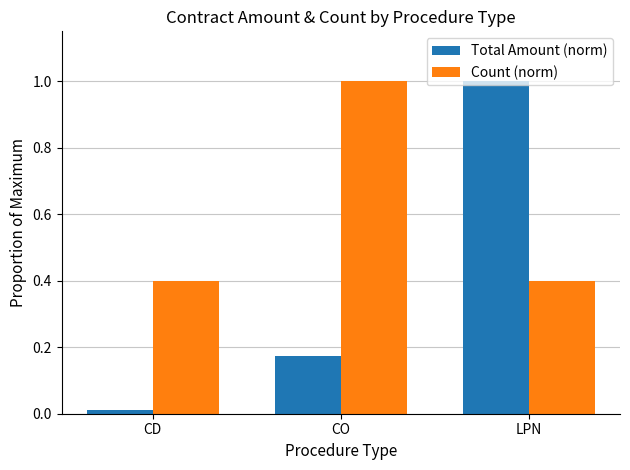

Rank the series at LPN from highest to lowest value.

Total Amount (norm), Count (norm)